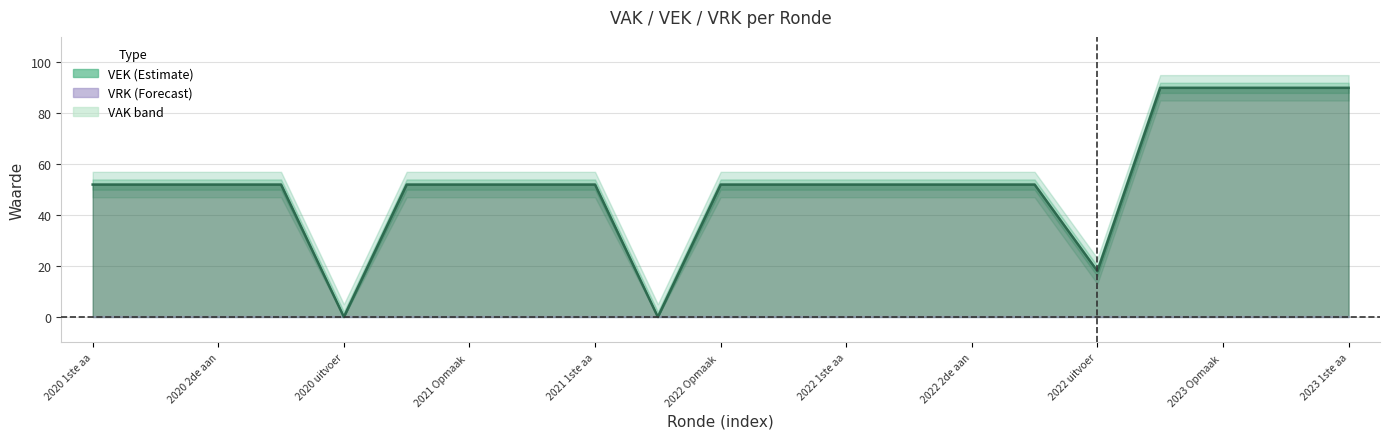

The value at 2023 1ste aa is 90. True or false?

True